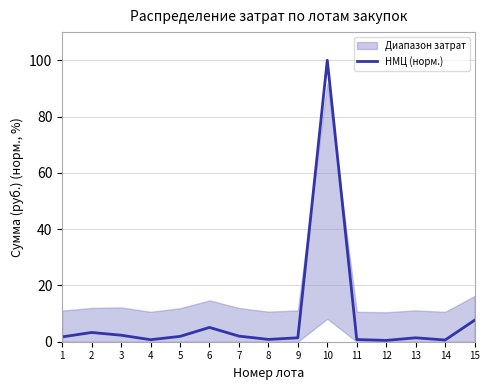

What is the average value?

8.7